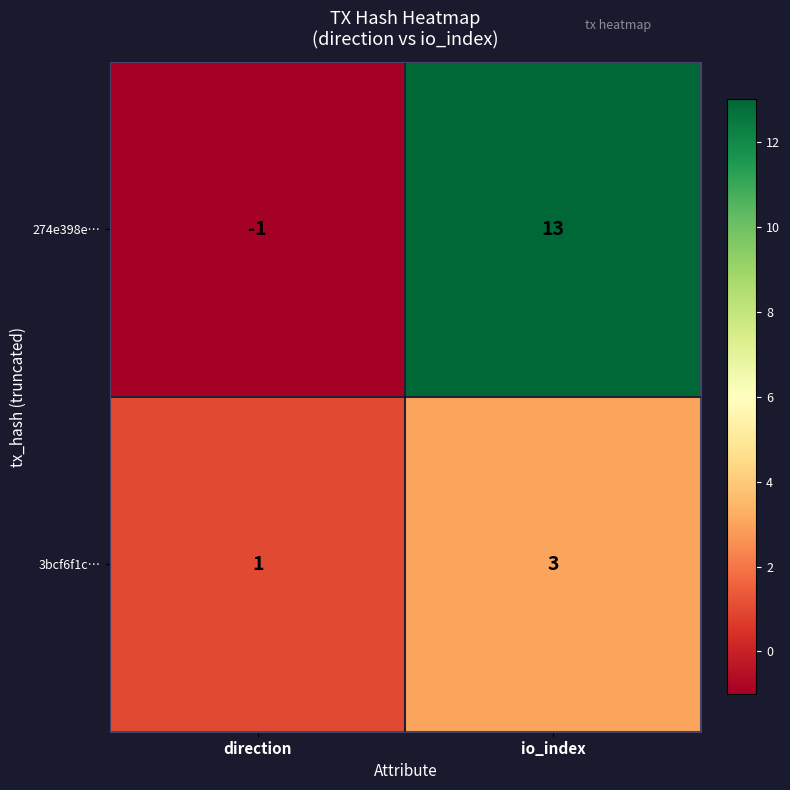

True or false: 274e398e… has a value of 0 at direction.

False